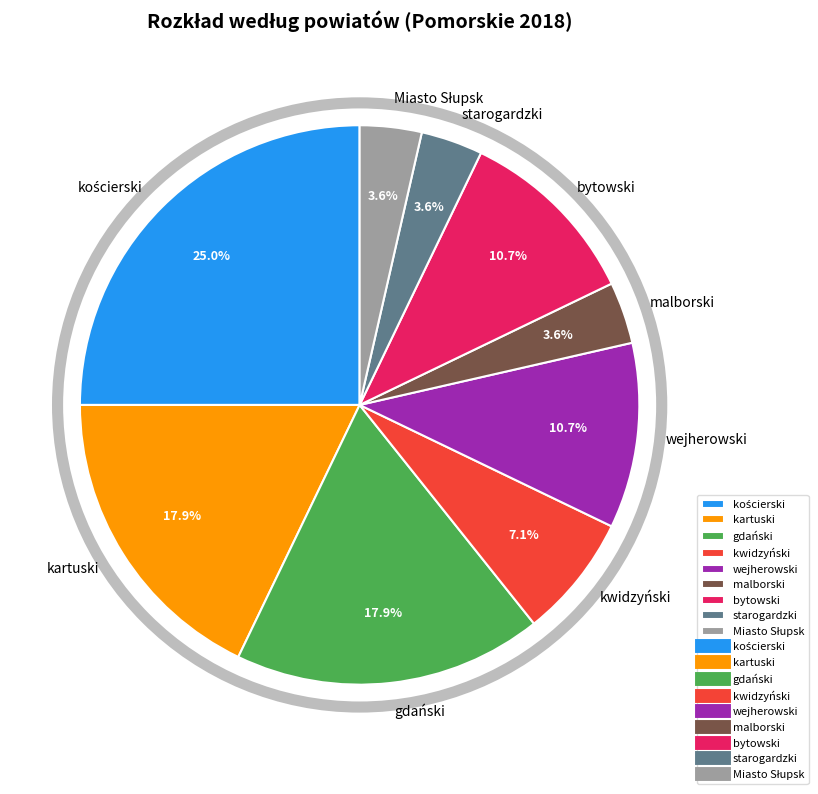

How much of the chart is everything except malborski?

96.4%